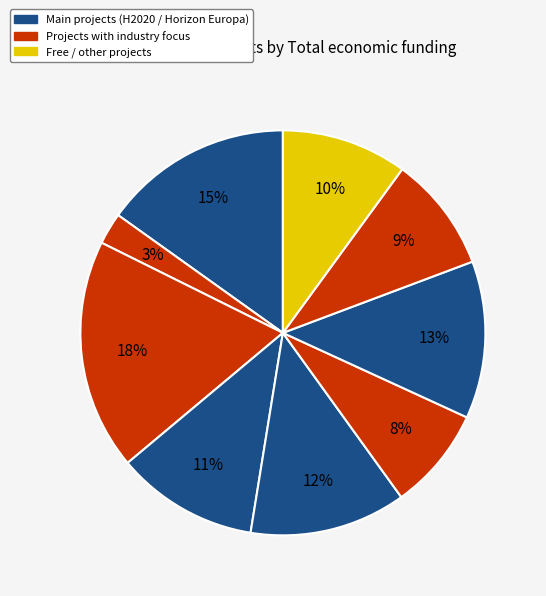

Count the number of slices in the pie.

9